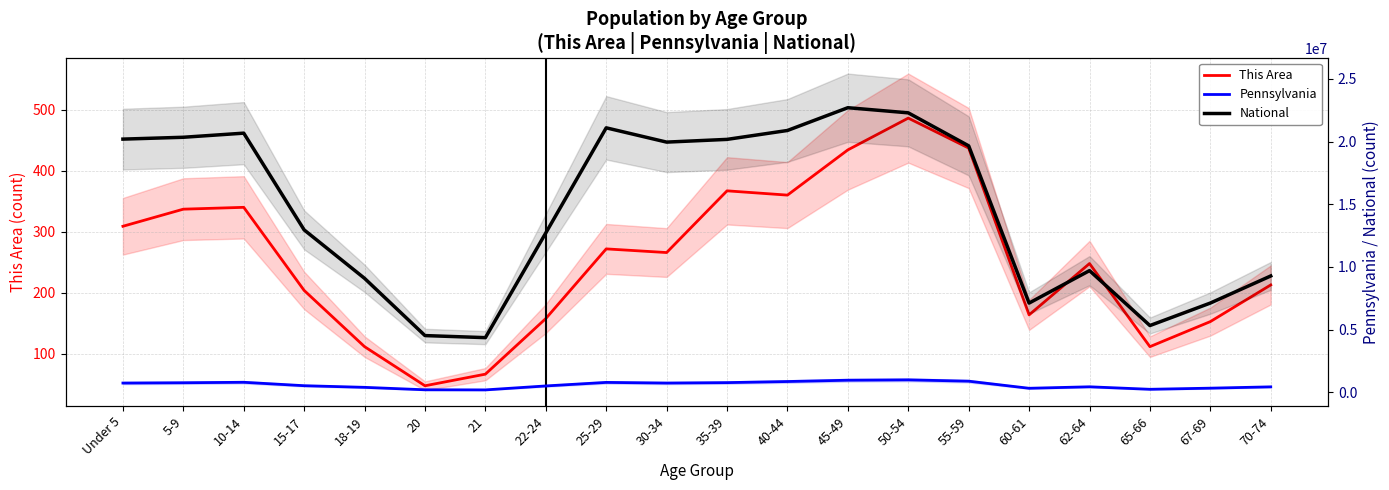

What is the sum of the This Area values at Under 5 and 60-61?

473